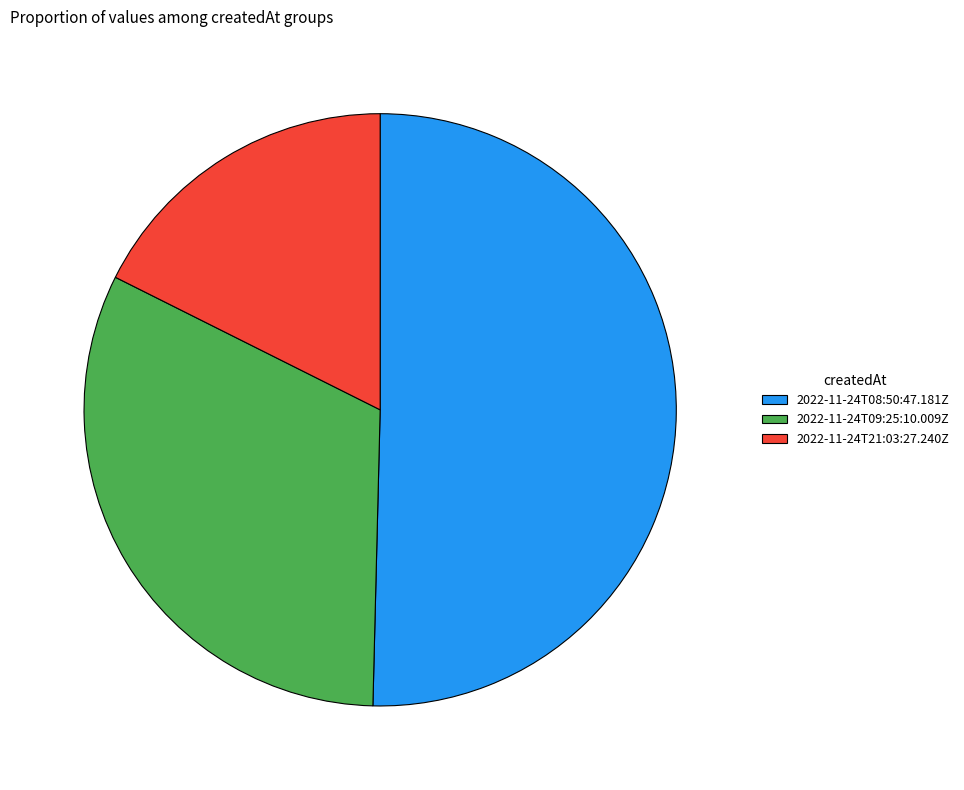

Count the number of slices in the pie.

3